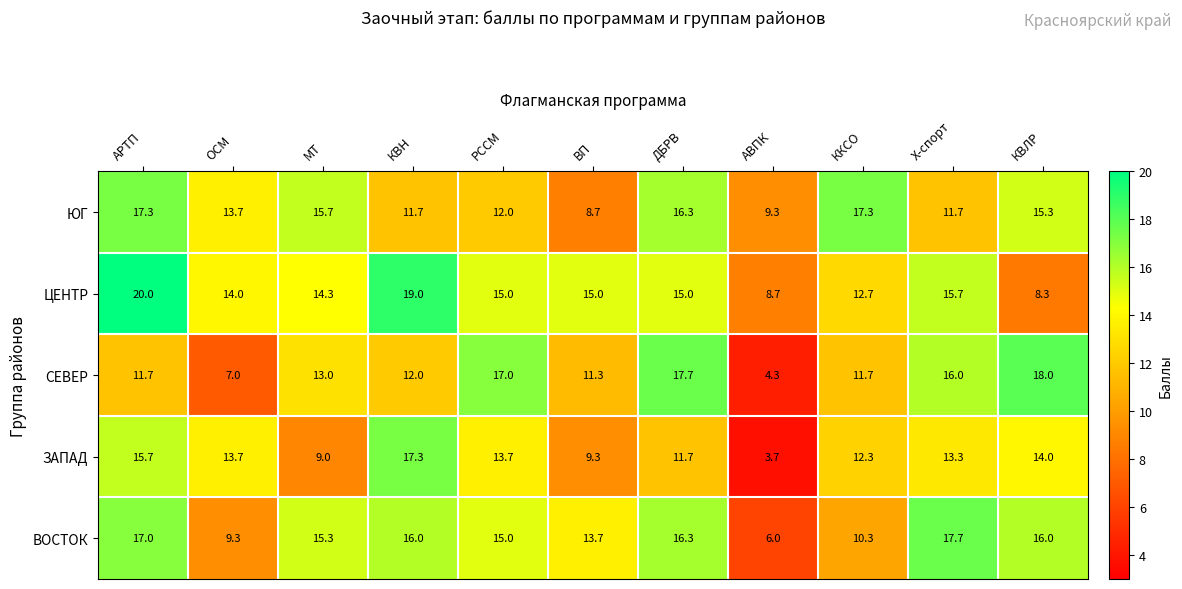

What is the difference between the ЮГ values at МТ and ДБРВ?

0.6